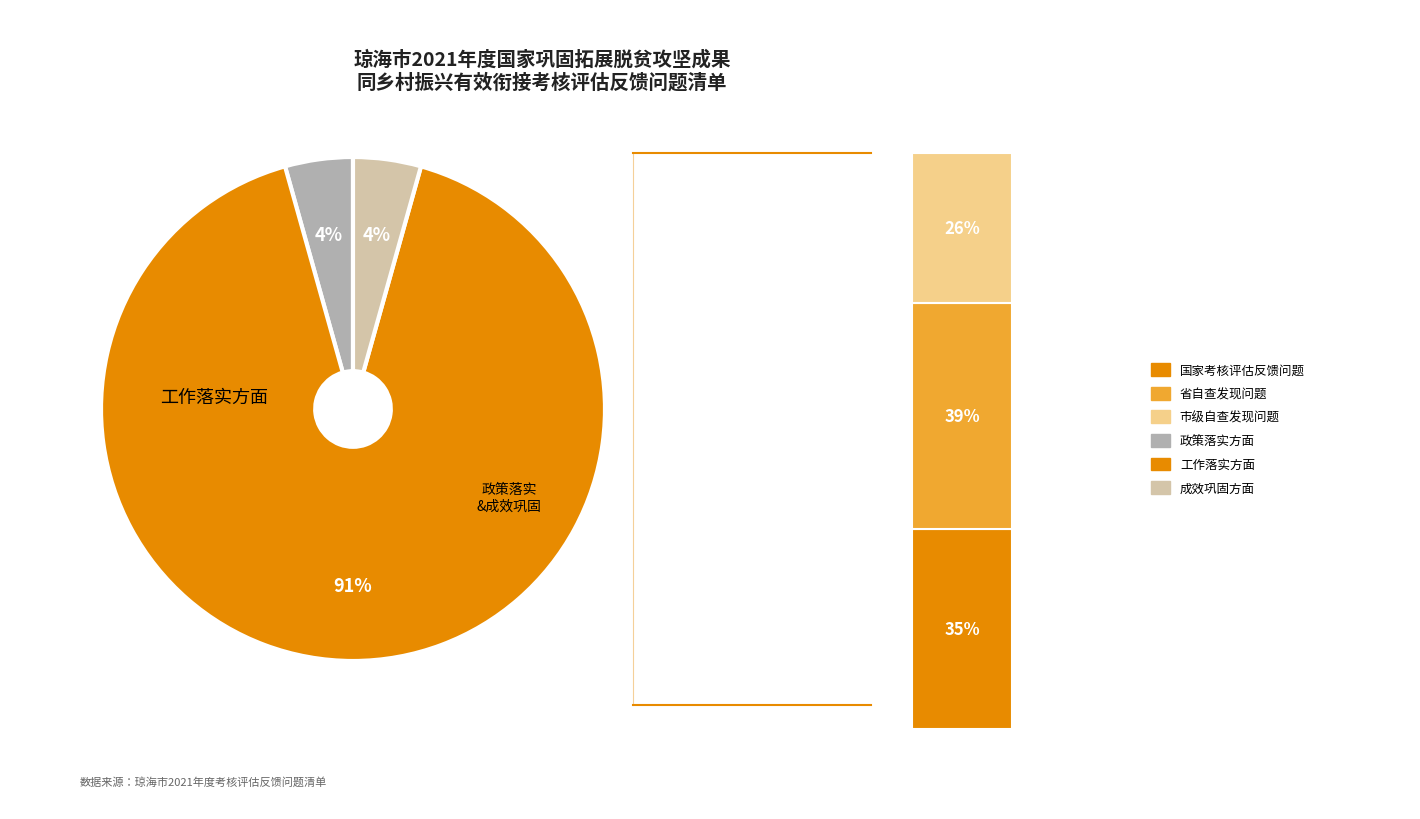

Is it true that 政策落实方面 is 1% of the pie?

False